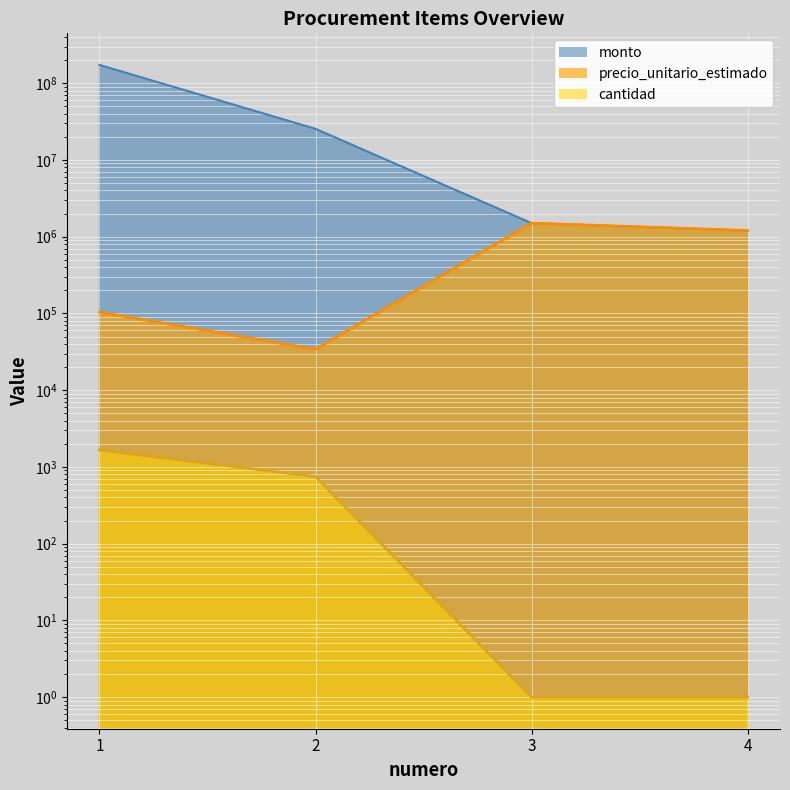

Between 4 and 3, which is larger?

3